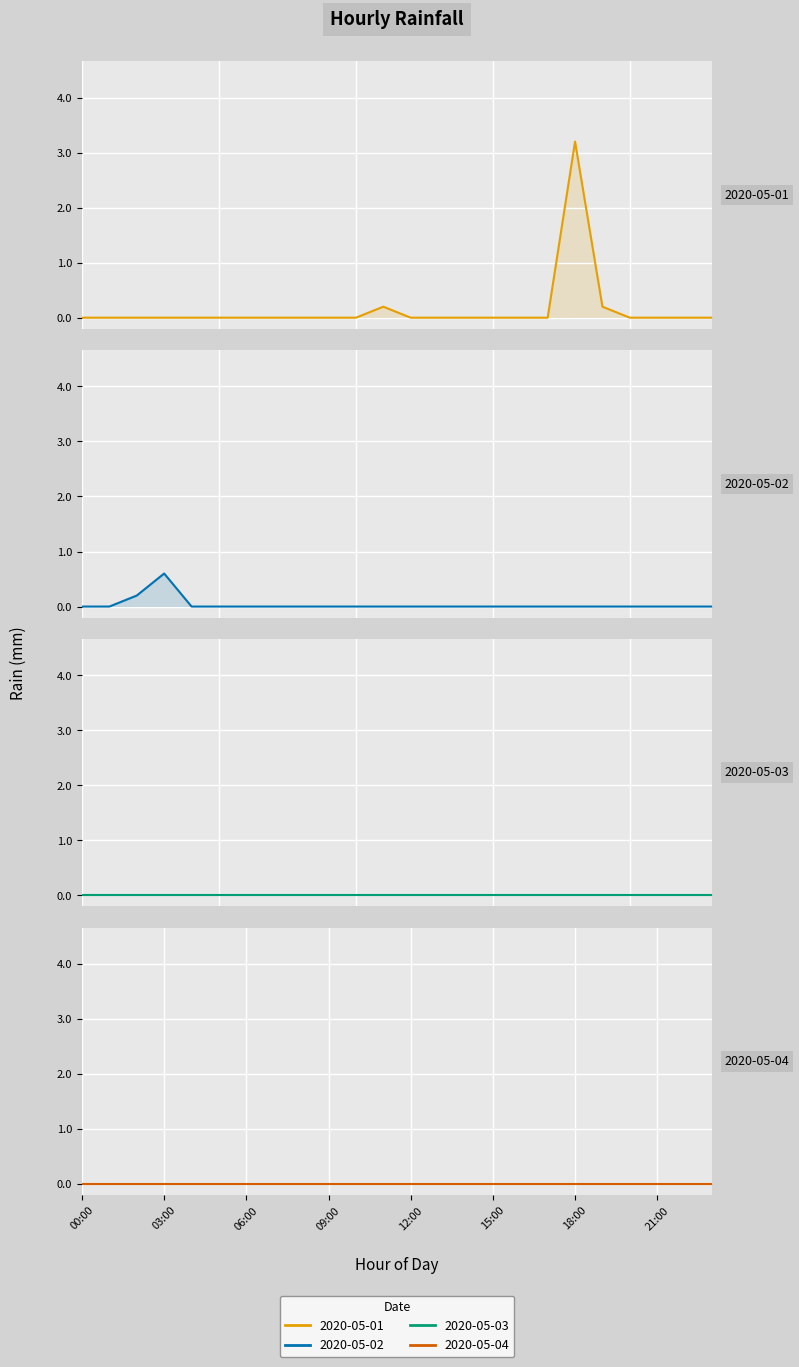

Rank the categories by 2020-05-01 value from highest to lowest.

18:00, 11:00, 19:00, 00:00, 01:00, 02:00, 03:00, 04:00, 05:00, 06:00, 07:00, 08:00, 09:00, 10:00, 12:00, 13:00, 14:00, 15:00, 16:00, 17:00, 20:00, 21:00, 22:00, 23:00